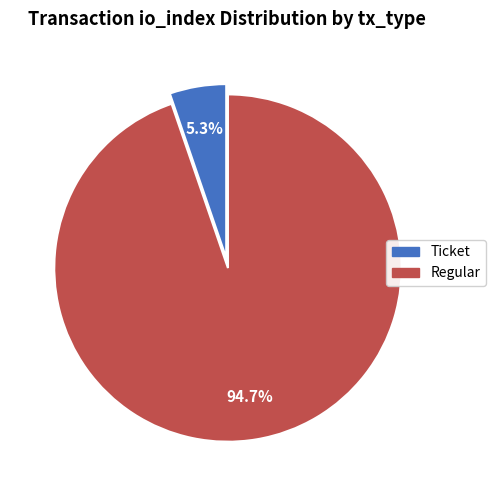

What is the majority slice?

Regular